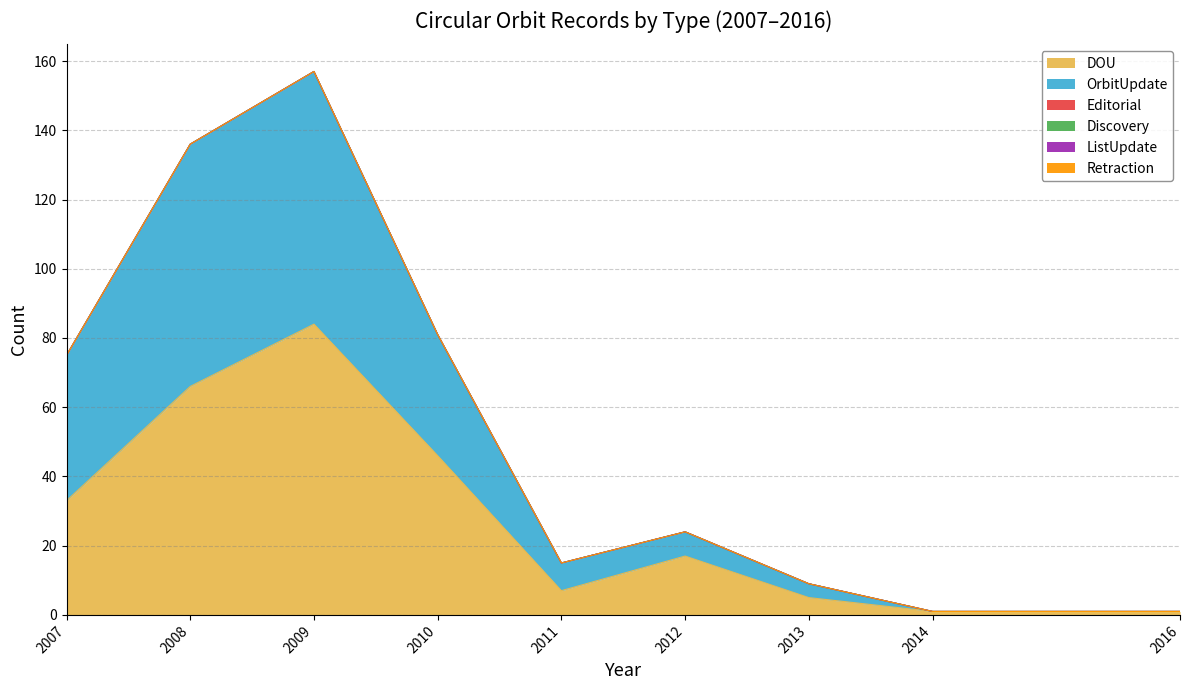

What is the difference between the second highest and minimum values in the DOU series?

65